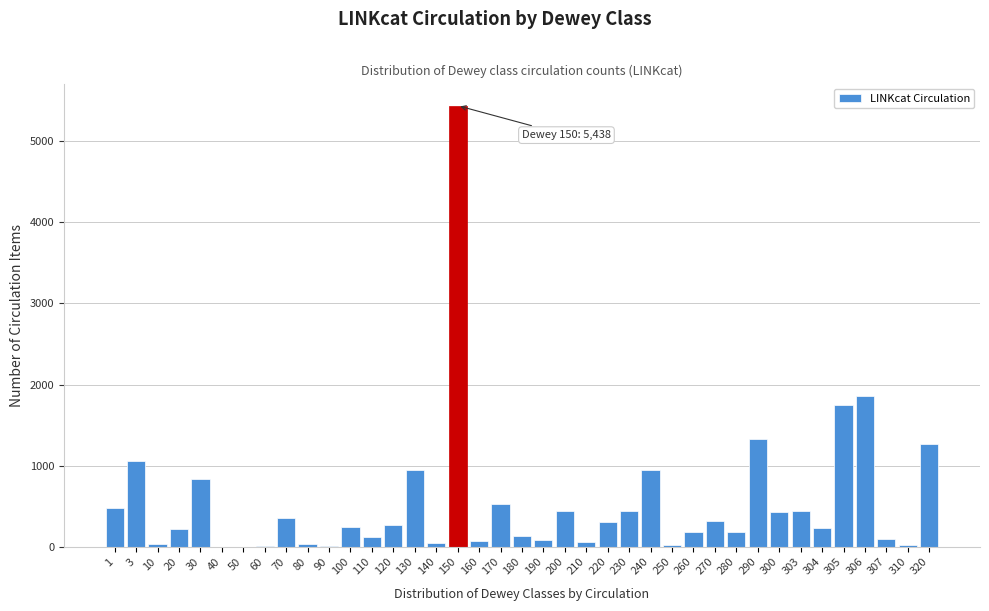

What is the sum of all values?

21338